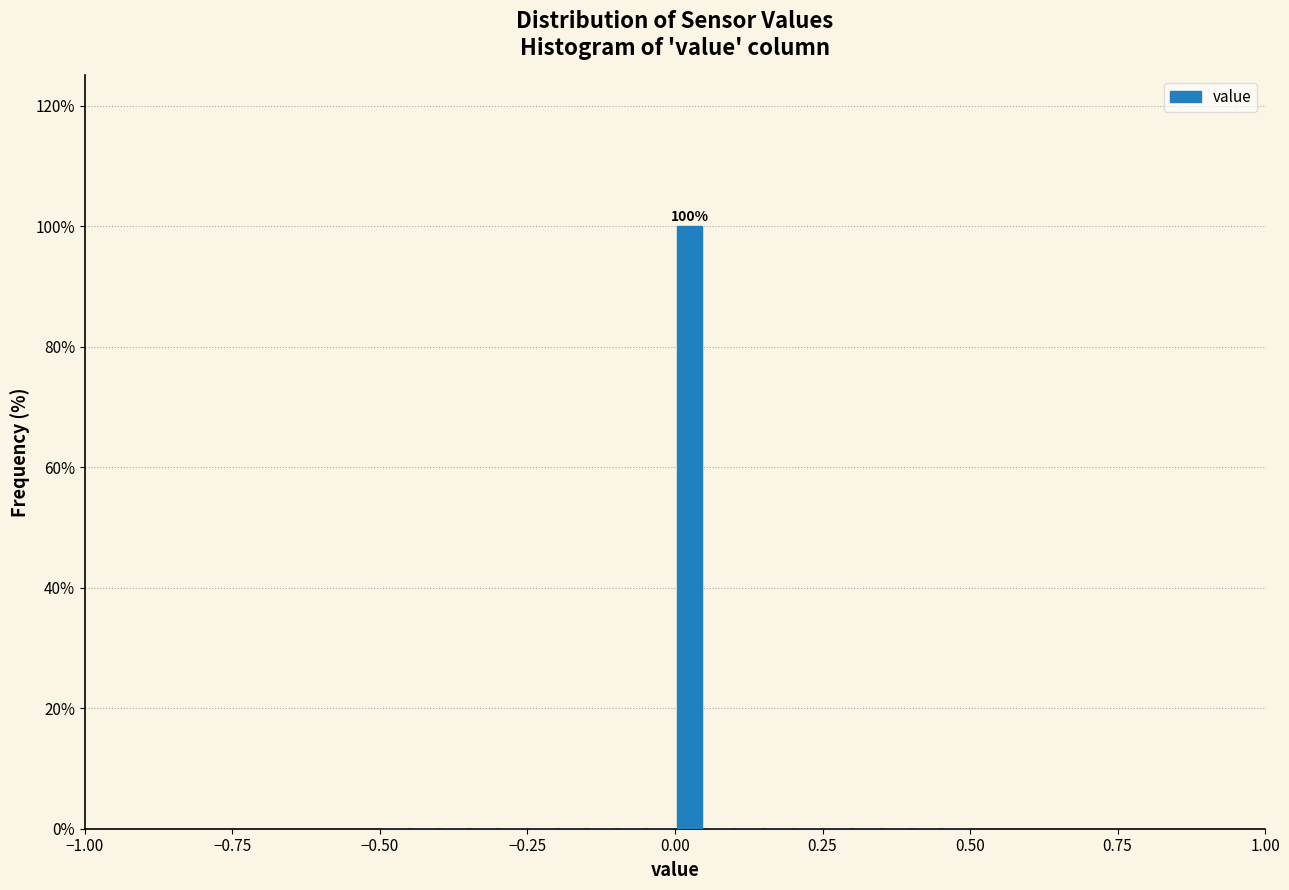

Around what value on the x-axis is the tallest bar? Give the approximate position of its centre, as read against the axis.

0.05